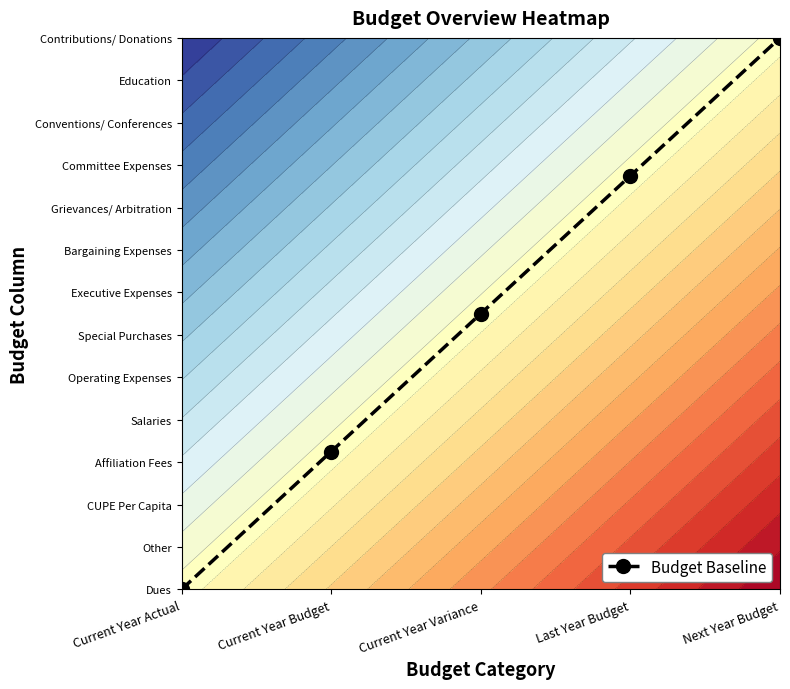

Count the number of data series in this chart.

1